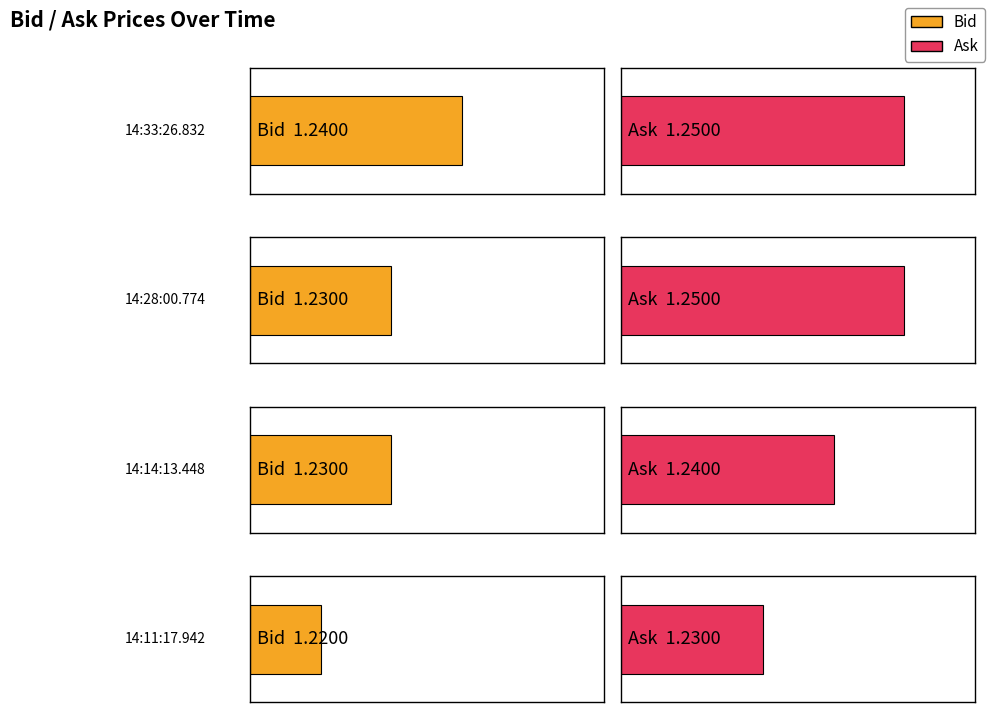

What is the label of the 4th bar from the left?

14:11:17.942